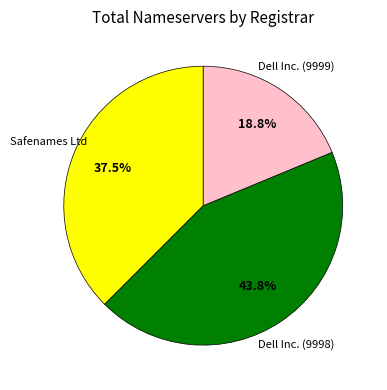

Is there any slice that represents more than half of the pie?

No